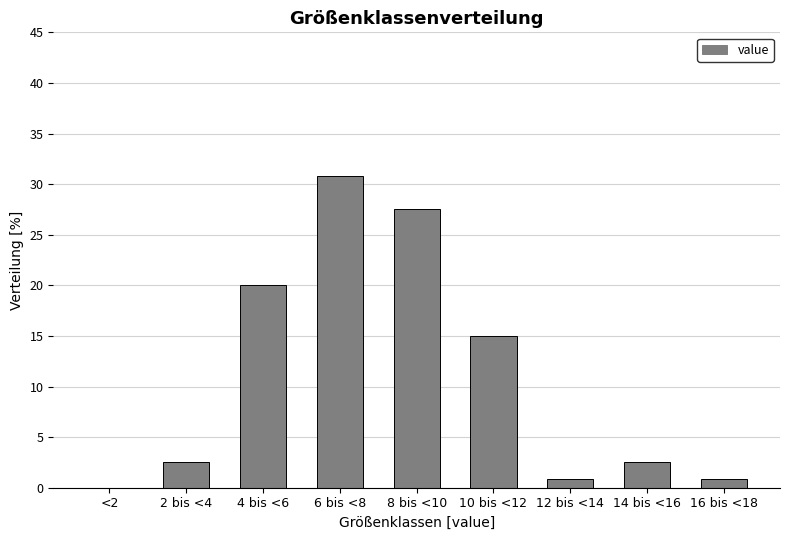

Reading left to right, transcribe all the data shown in this chart.

<2=0.0	2 bis <4=2.5	4 bis <6=20.0	6 bis <8=30.8	8 bis <10=27.5	10 bis <12=15.0	12 bis <14=0.8	14 bis <16=2.5	16 bis <18=0.8